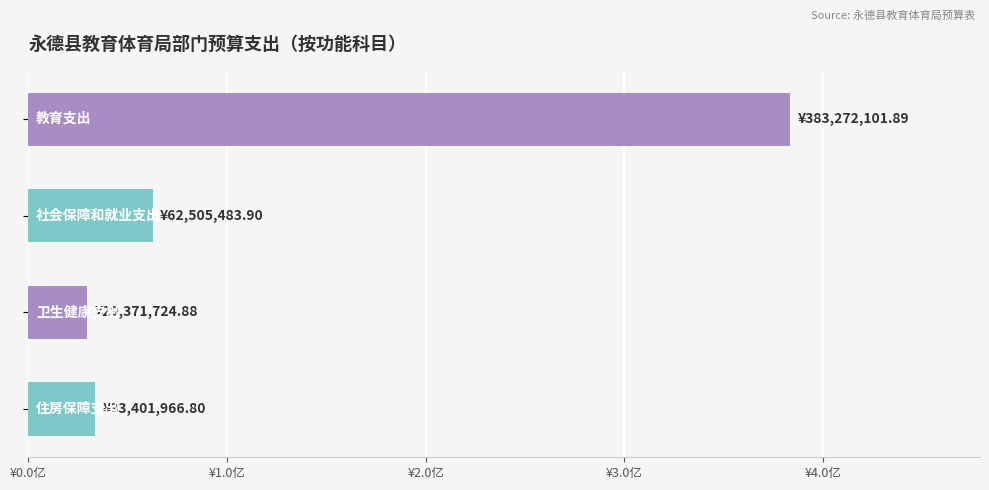

What is the smallest value displayed?

29371724.9